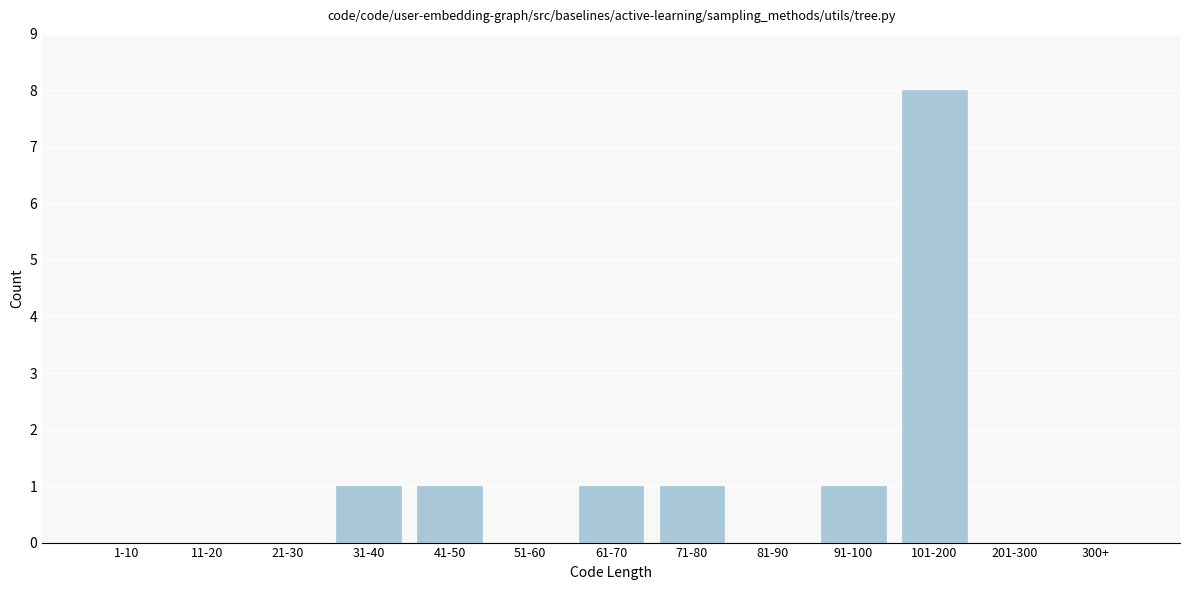

Reading left to right, list all the values displayed in this chart.

1-10=0	11-20=0	21-30=0	31-40=1	41-50=1	51-60=0	61-70=1	71-80=1	81-90=0	91-100=1	101-200=8	201-300=0	300+=0